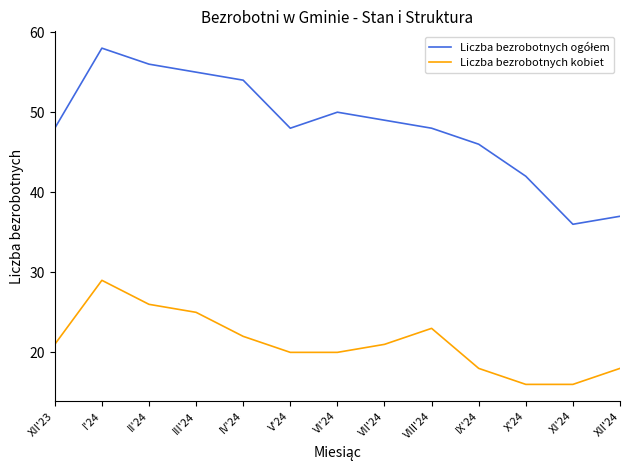

What is the difference between the maximum and minimum values in the Liczba bezrobotnych kobiet series?

13